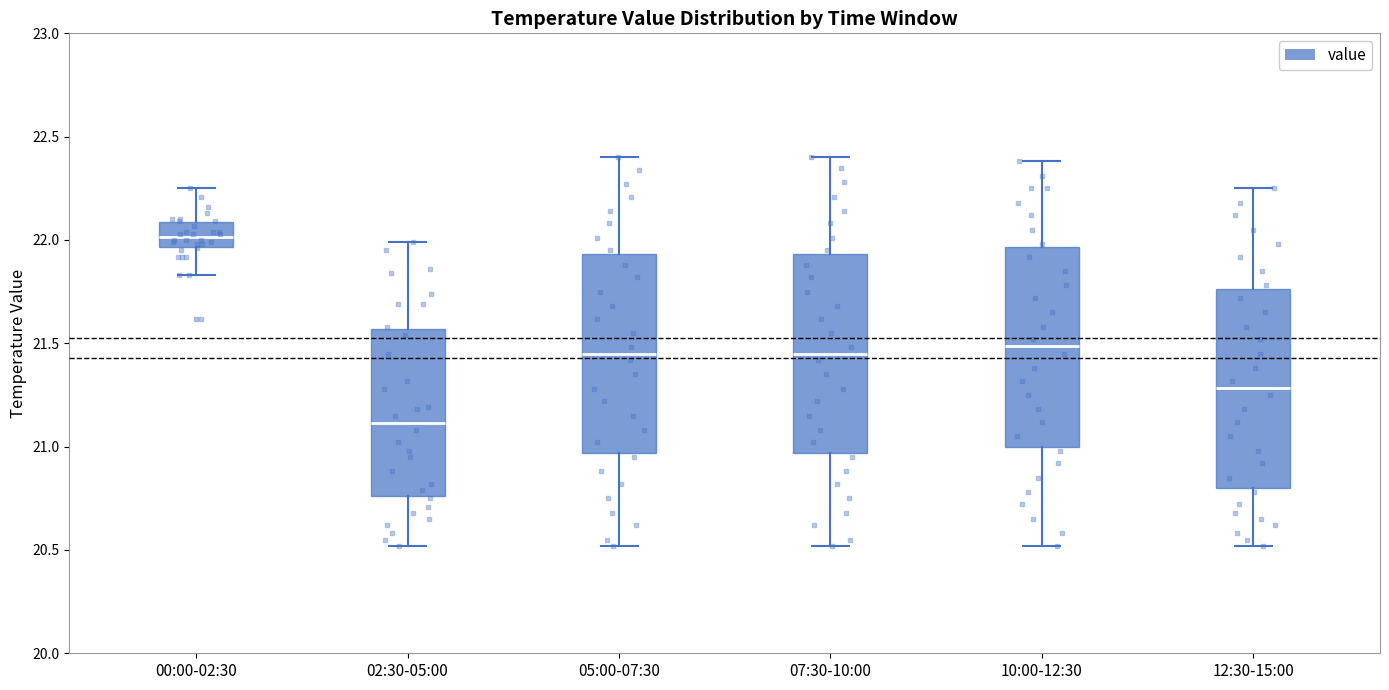

Which box's median line is the highest?

00:00-02:30